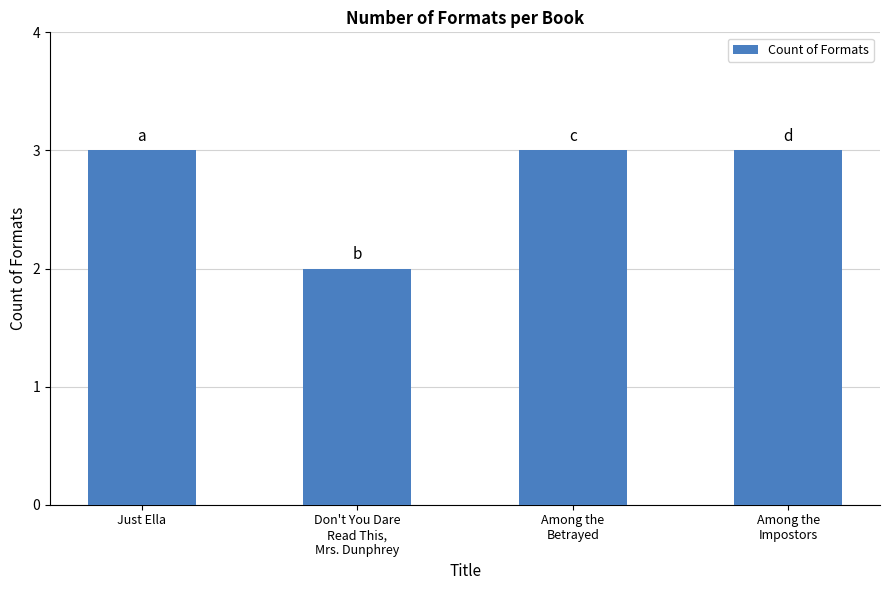

What is the sum of all values?

11